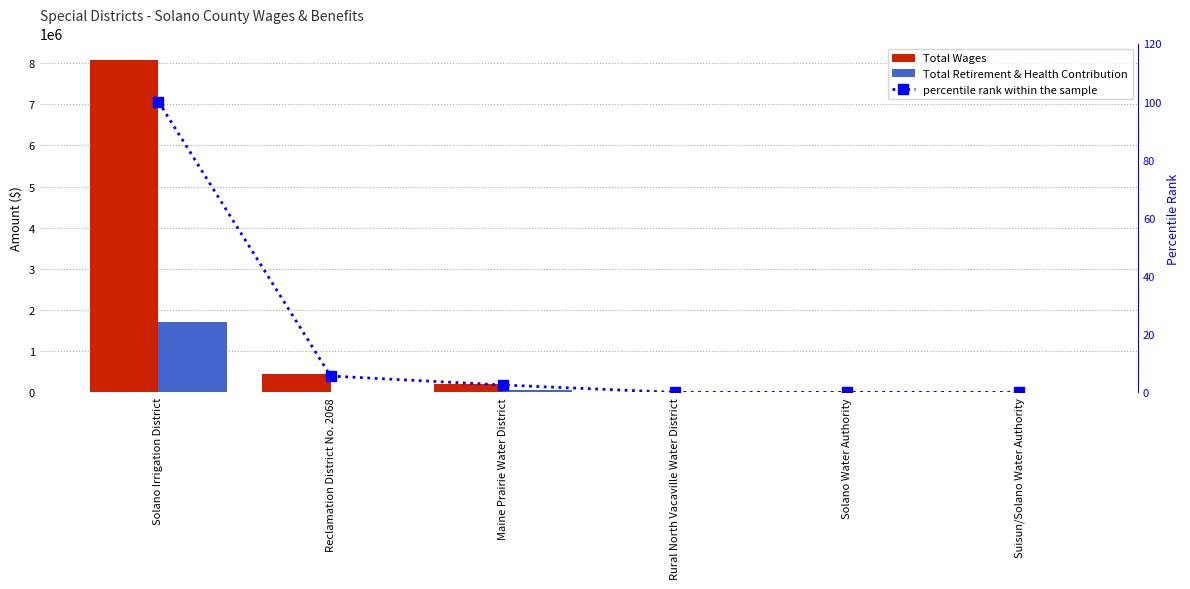

What is the average value of the Total Wages series?

1454844.3